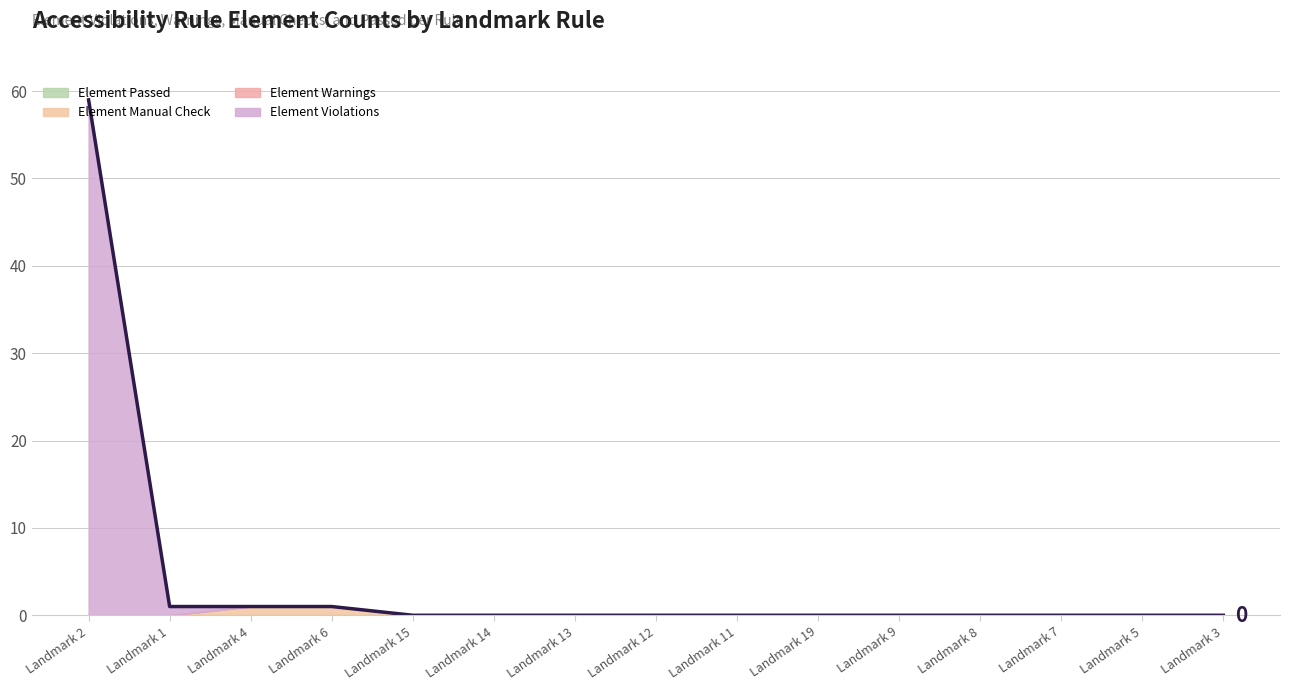

Rank the series at Landmark 7 from lowest to highest value.

Element Passed, Element Manual Check, Element Warnings, Element Violations